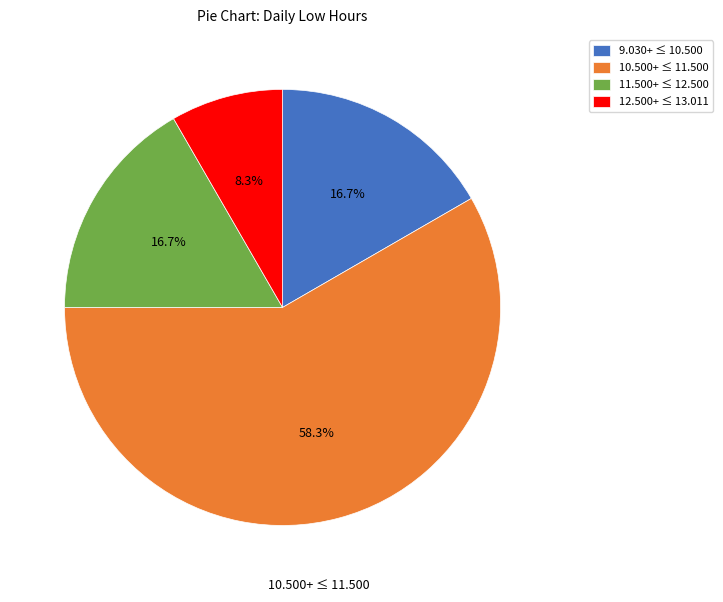

Which has a higher value, 12.500+ ≤ 13.011 or 11.500+ ≤ 12.500?

11.500+ ≤ 12.500